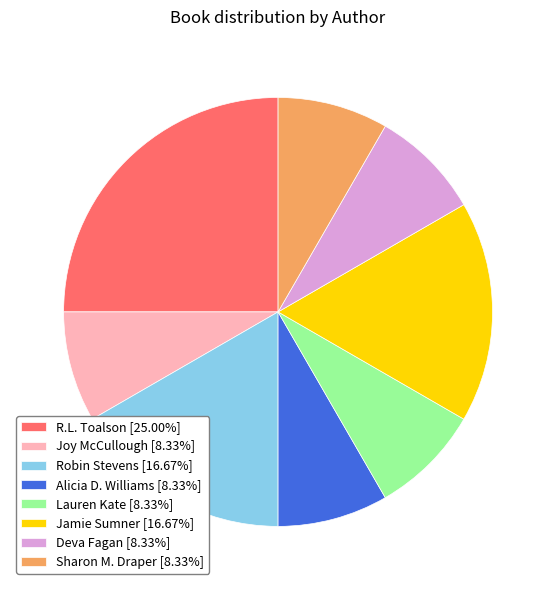

How many segments does this pie chart have?

8